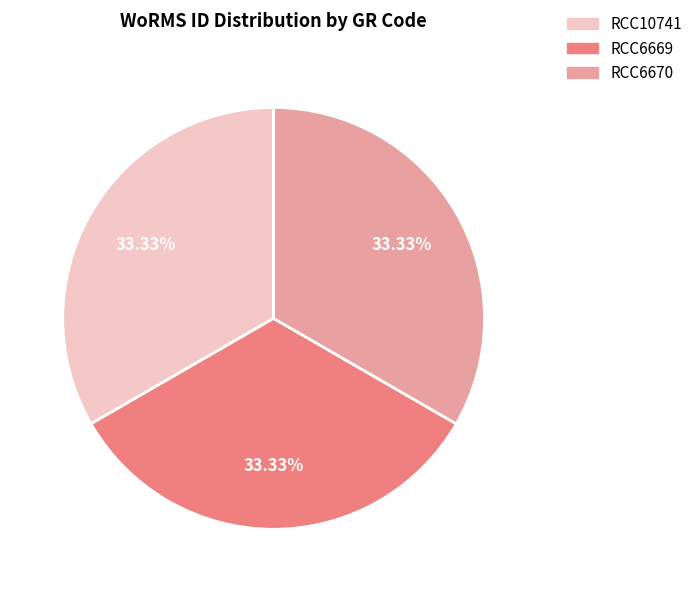

Does any single category account for the majority?

No